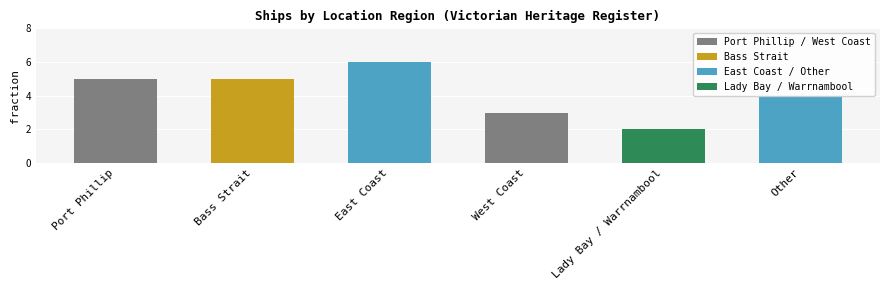

The chart shows a value of 6 at East Coast. True or false?

True